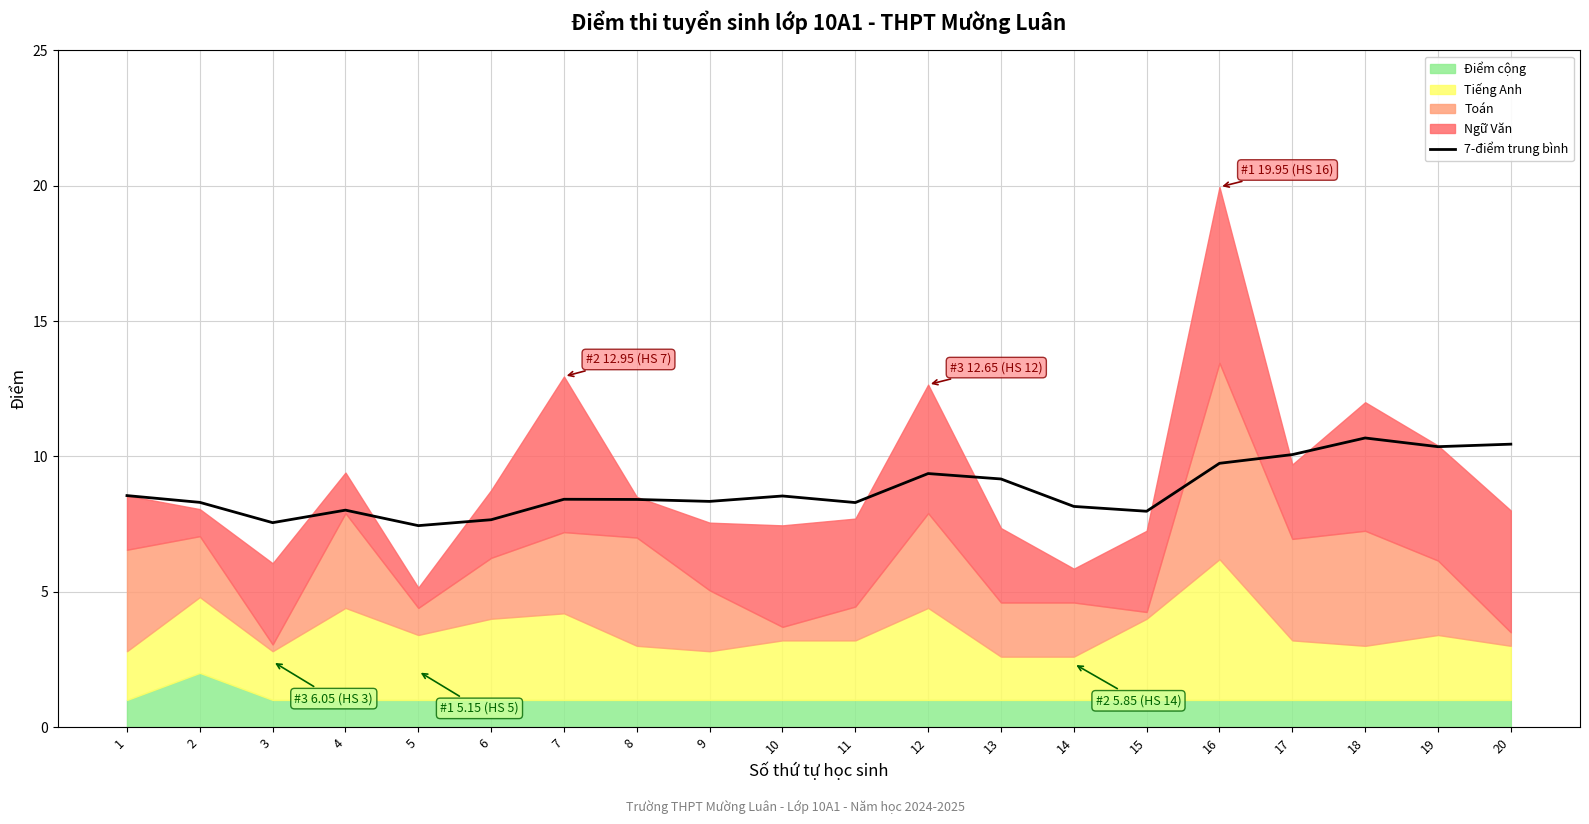

True or false: the data has more than 1 interior local peaks.

True